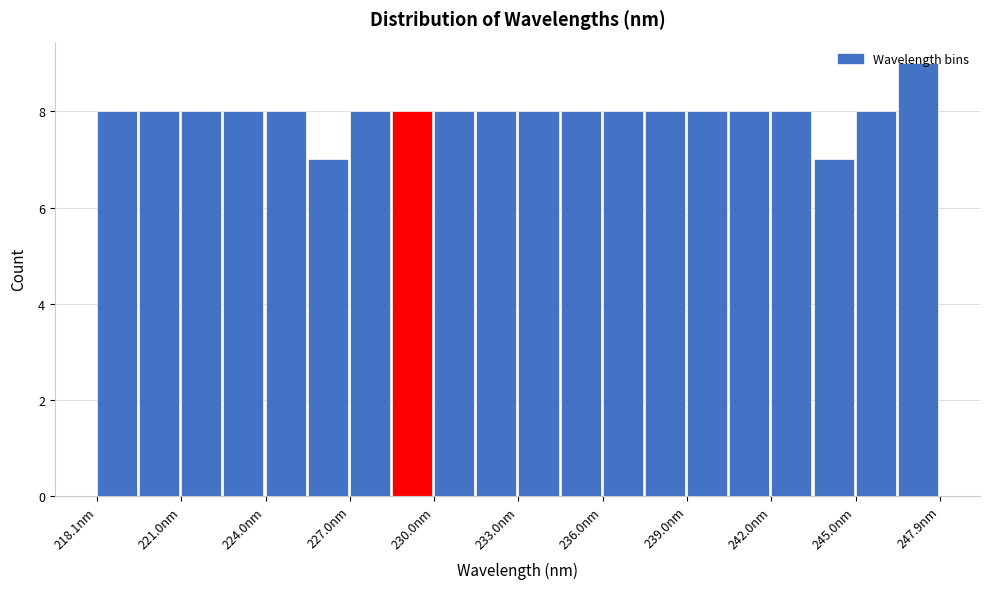

Read against the x-axis, roughly where is the centre of the tallest bar?

247.0